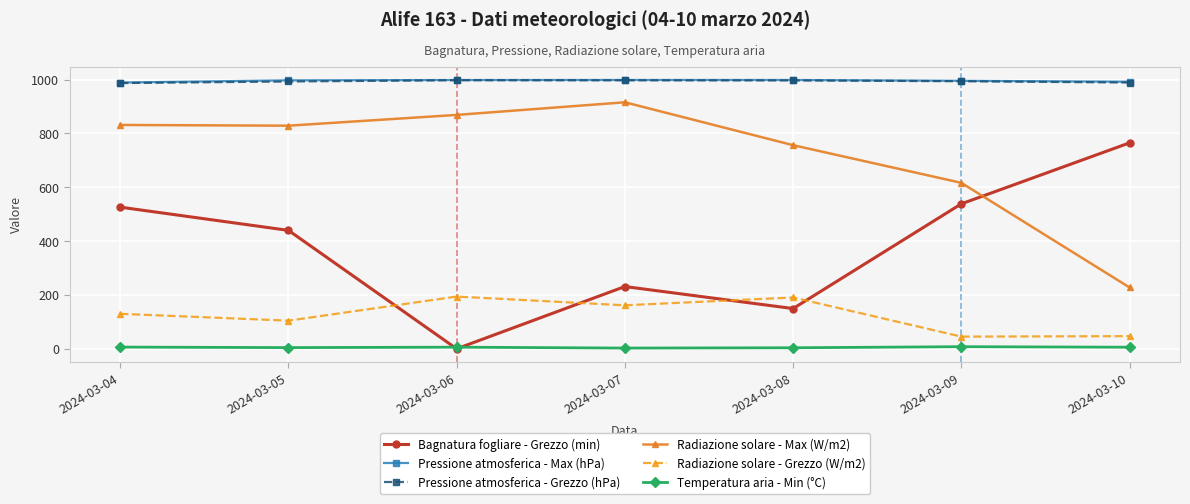

True or false: Bagnatura fogliare - Grezzo (min) has more than 0 interior local peaks.

True